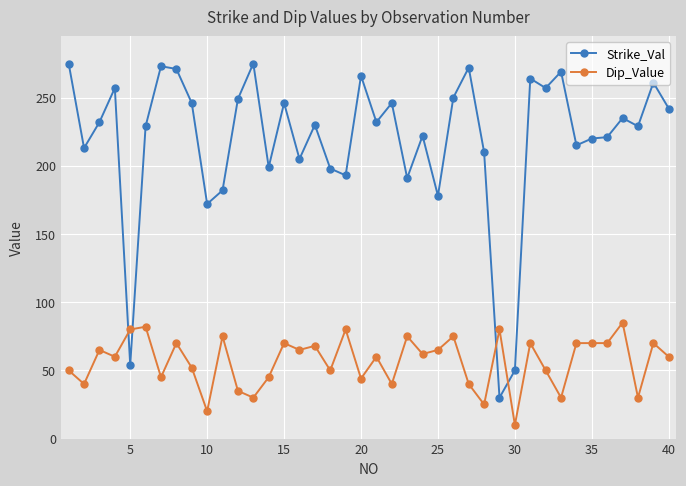

True or false: Dip_Value has more than 2 interior local peaks.

True